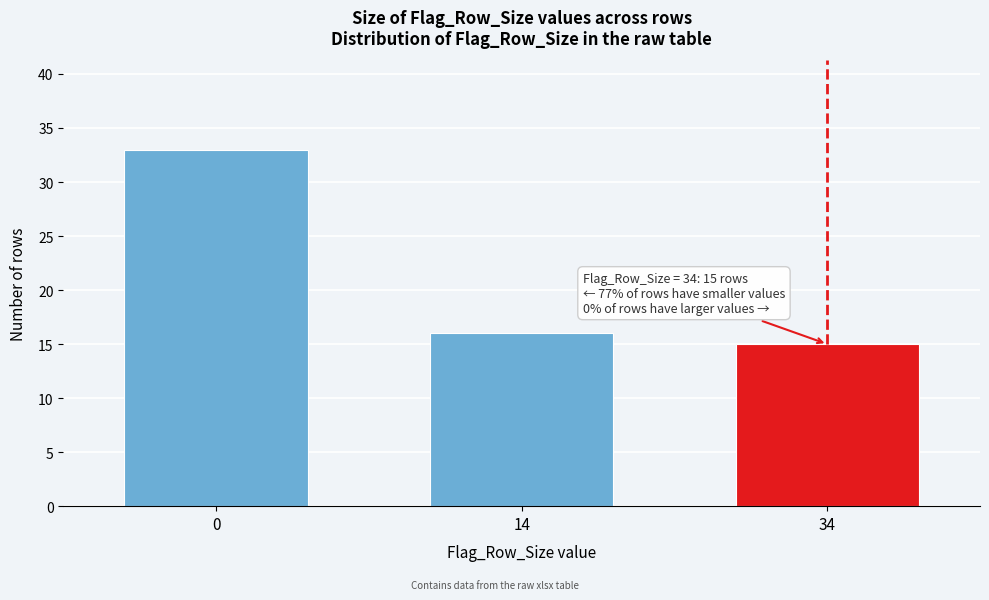

Reading right to left, extract all data points from this chart.

15	16	33